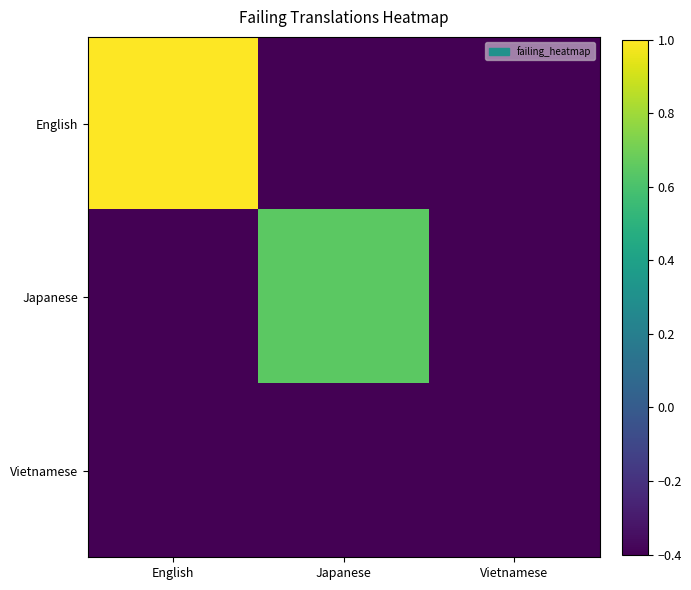

At how many categories does at least one series exceed 0?

2